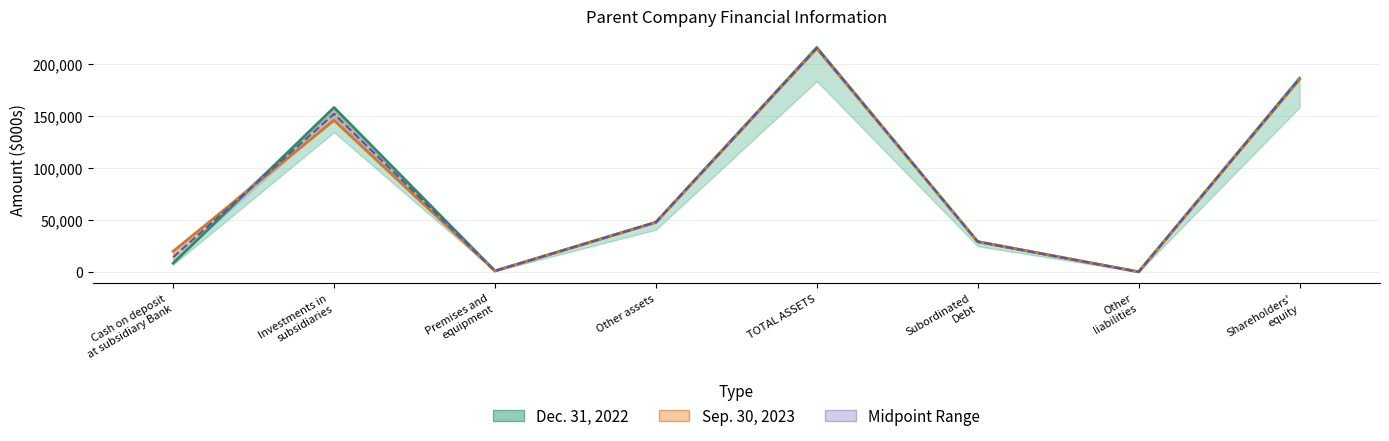

How many interior local valleys does the Dec. 31, 2022 series have?

2